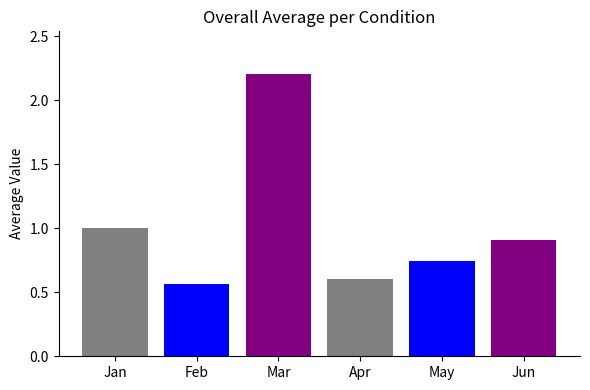

The value of Mar at pct75 is 1.2. True or false?

False